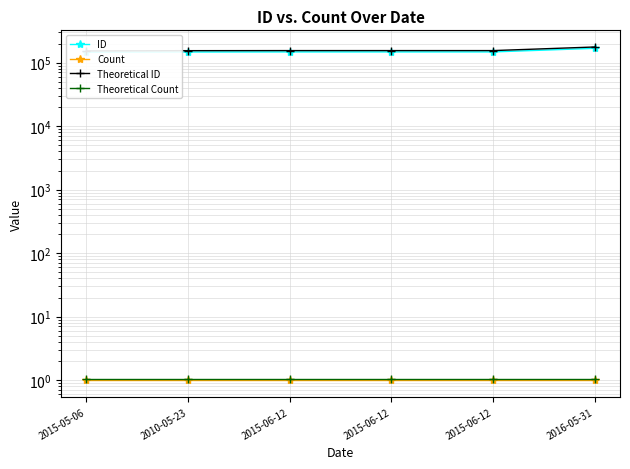

Read the Theoretical Count value at 2015-06-12.

1.1